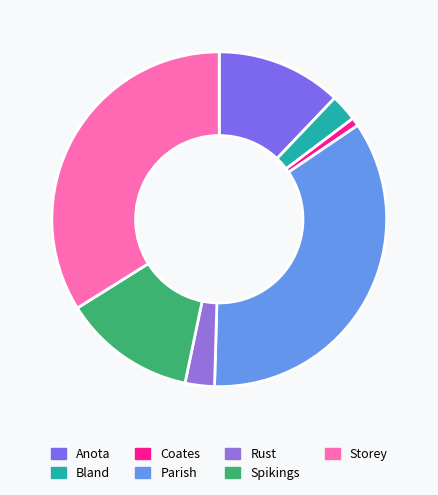

How many slices are in this pie chart?

7